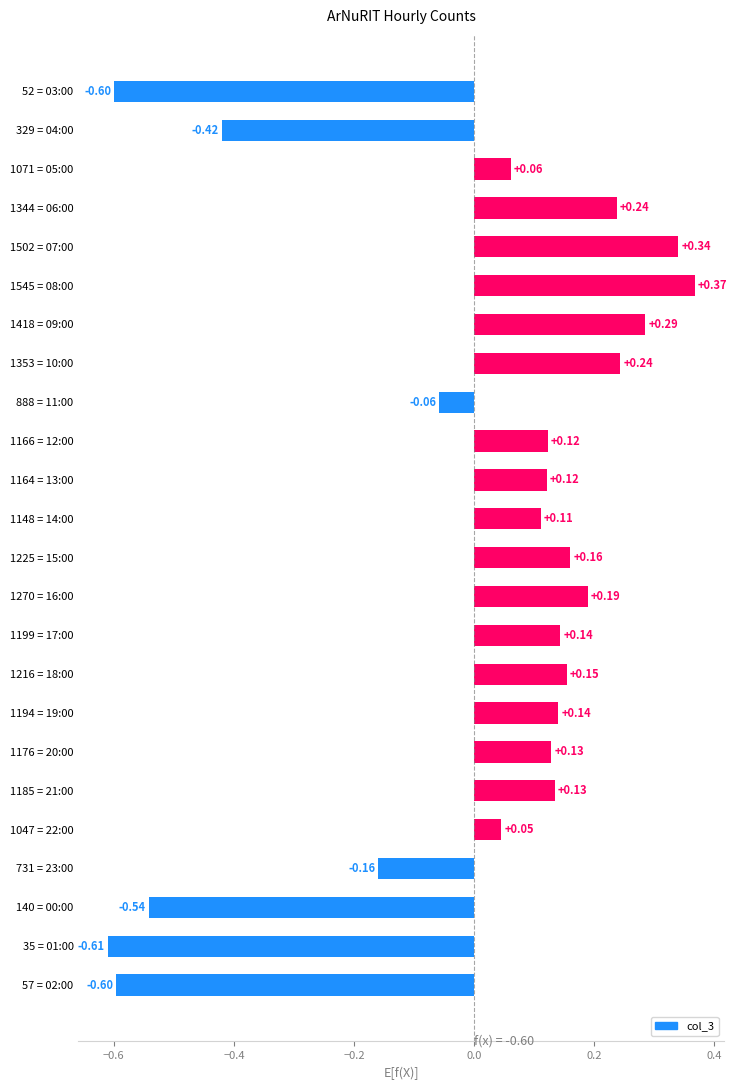

How many categories are shown in the chart?

24